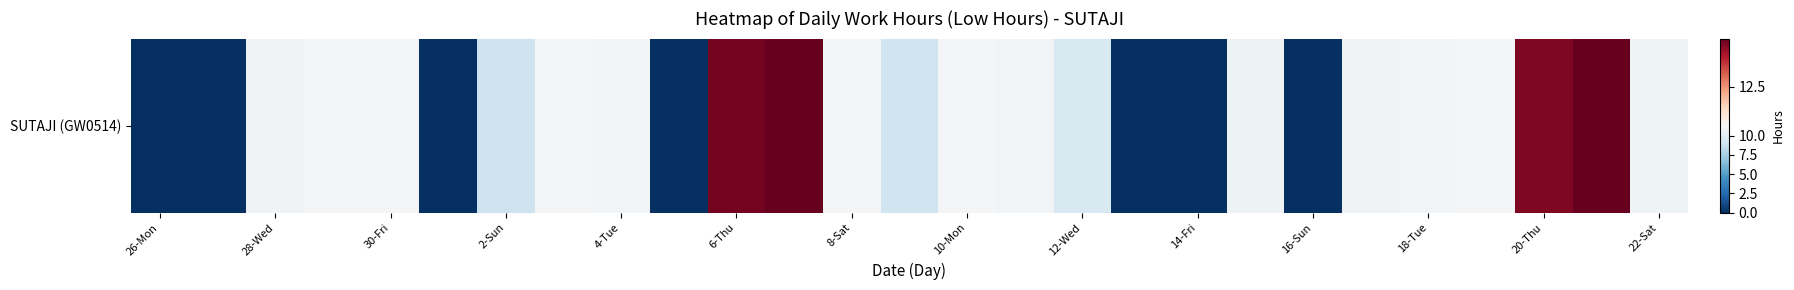

What is the difference between the second highest and second lowest values?

14.0